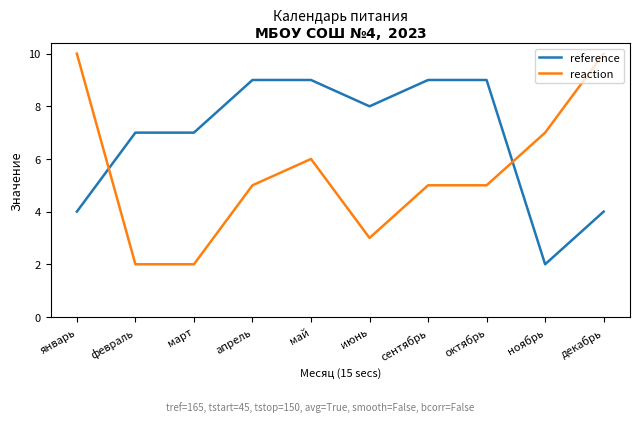

Reading right to left, transcribe all the data shown in this chart.

reference: декабрь=4	ноябрь=2	октябрь=9	сентябрь=9	июнь=8	май=9	апрель=9	март=7	февраль=7	январь=4
reaction: декабрь=10	ноябрь=7	октябрь=5	сентябрь=5	июнь=3	май=6	апрель=5	март=2	февраль=2	январь=10